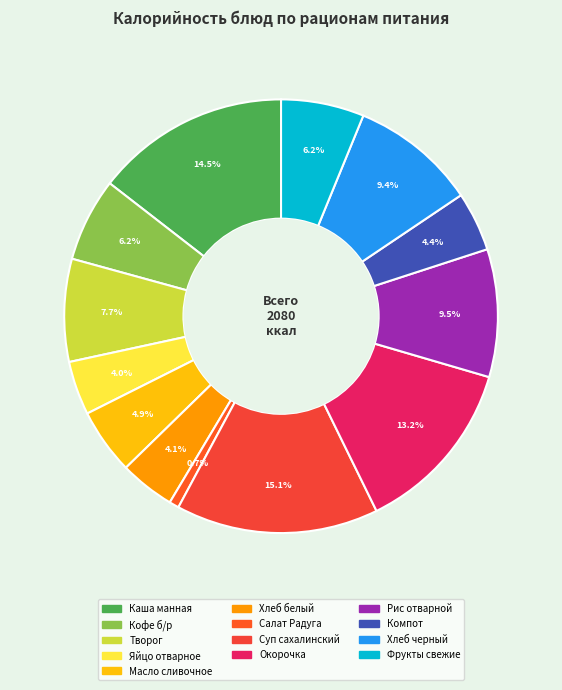

What is the change in value from Каша манная to Суп сахалинский?

+12.6